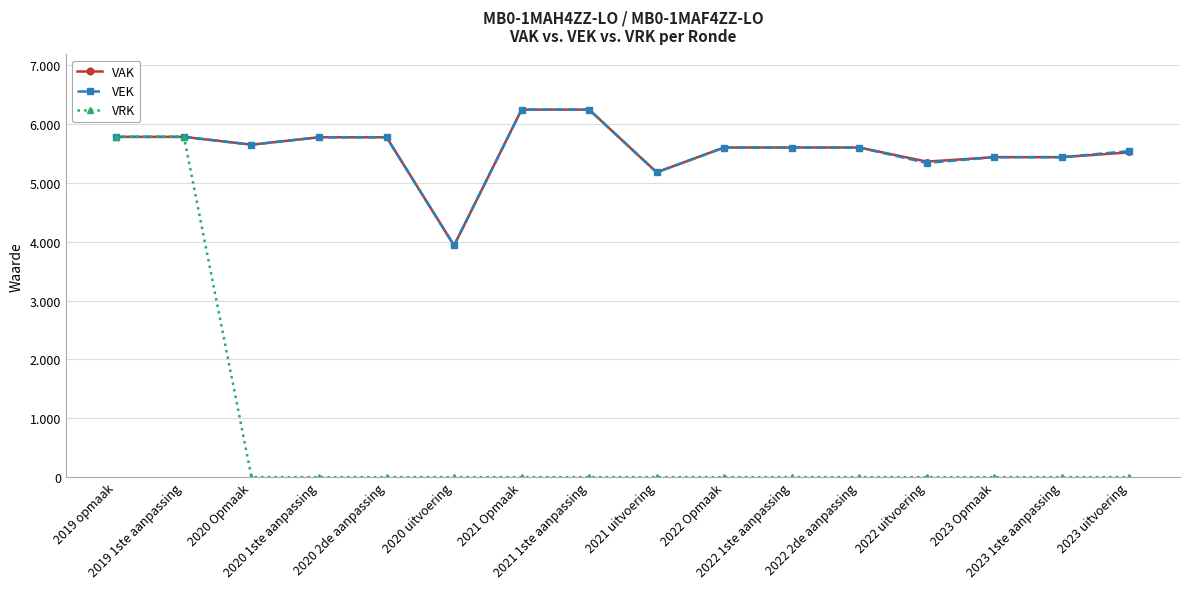

At which label does VEK reach its minimum?

2020 uitvoering